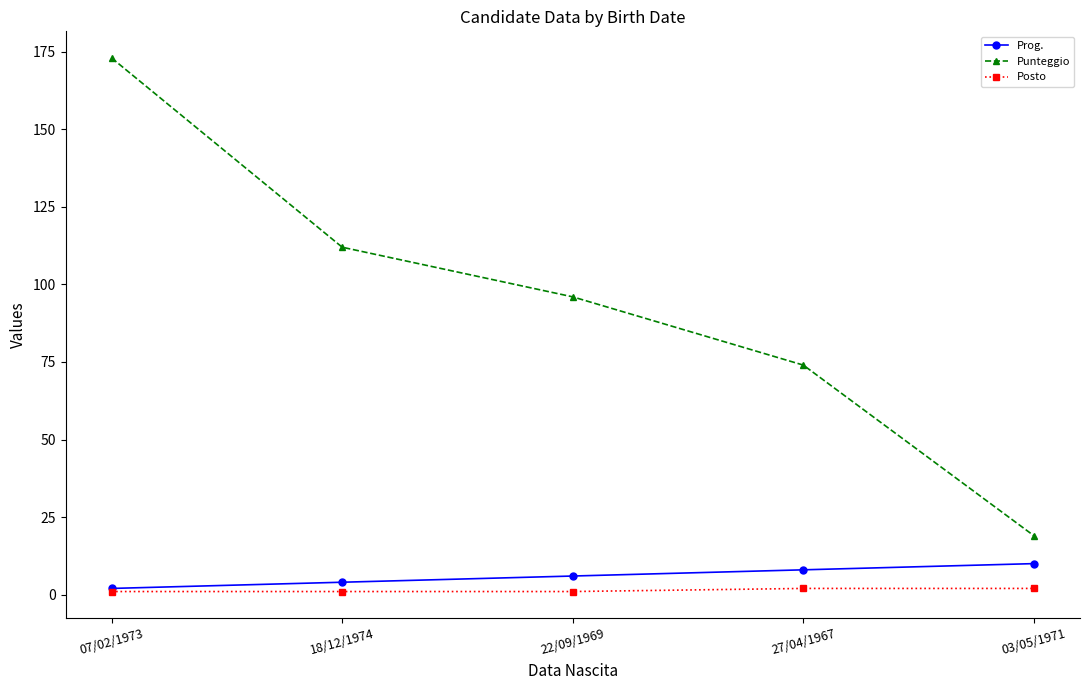

What is the total value across all series at 18/12/1974?

117